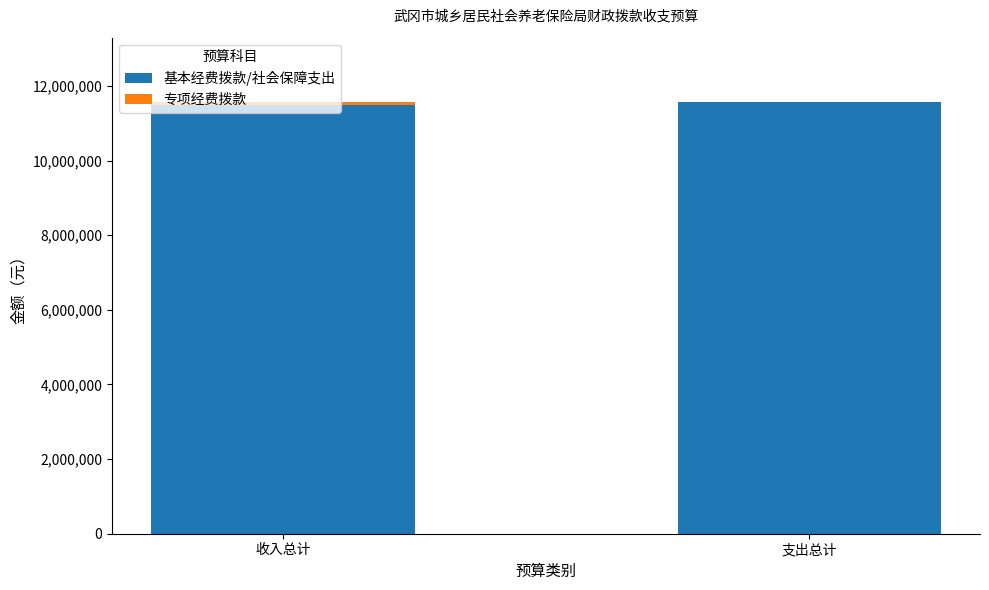

True or false: 基本经费拨款/社会保障支出 has a value of 20459925 at 收入总计.

False